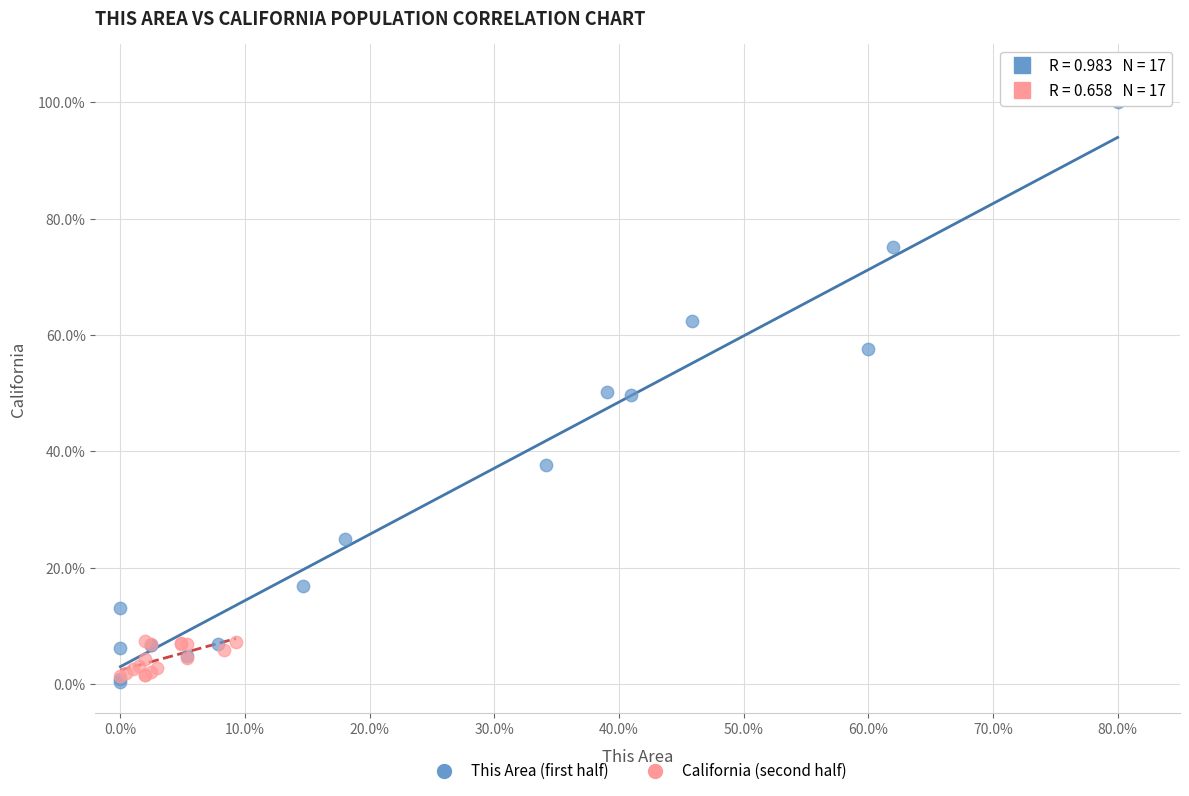

What are all the series names shown in the legend?

This Area (first half), California (second half)